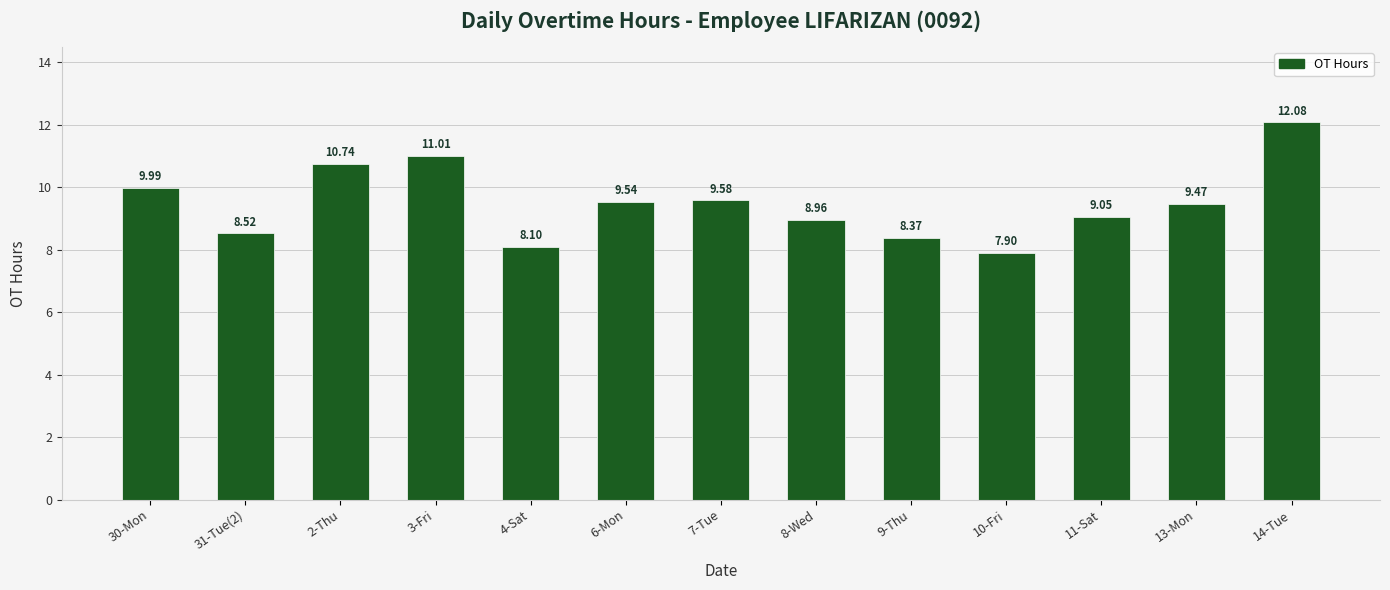

What is the sum of the values at 31-Tue(2) and 2-Thu?

19.3